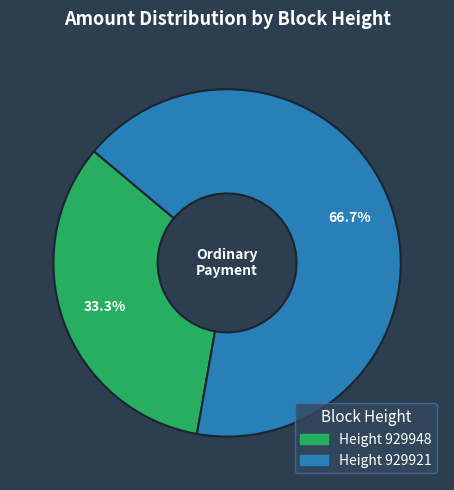

Is there a majority slice in this chart?

Yes